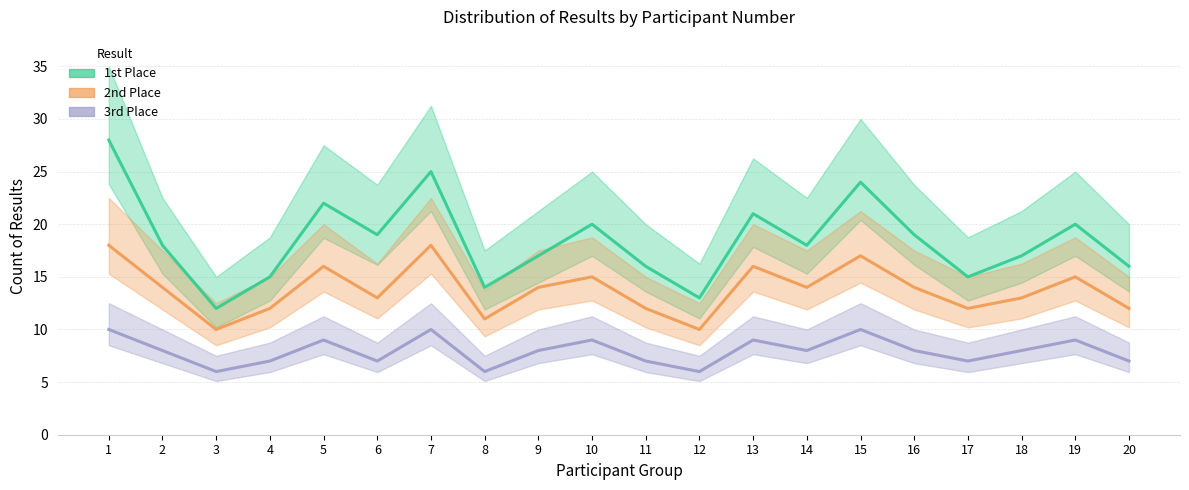

Rank the series at 4 from lowest to highest value.

3rd Place, 2nd Place, 1st Place